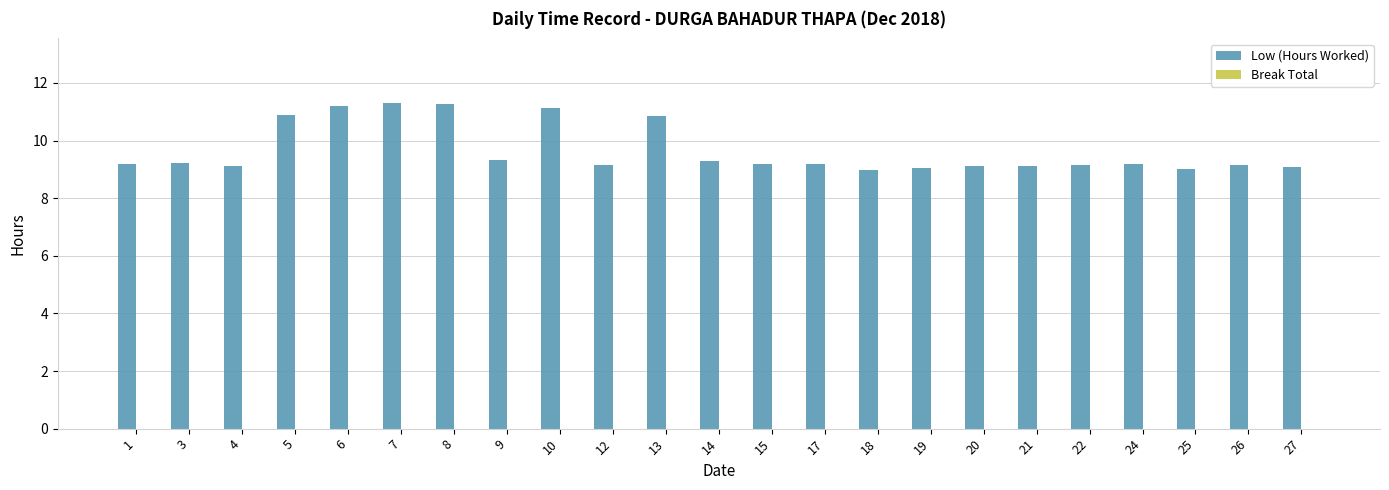

What is the maximum value shown in the chart?

11.3